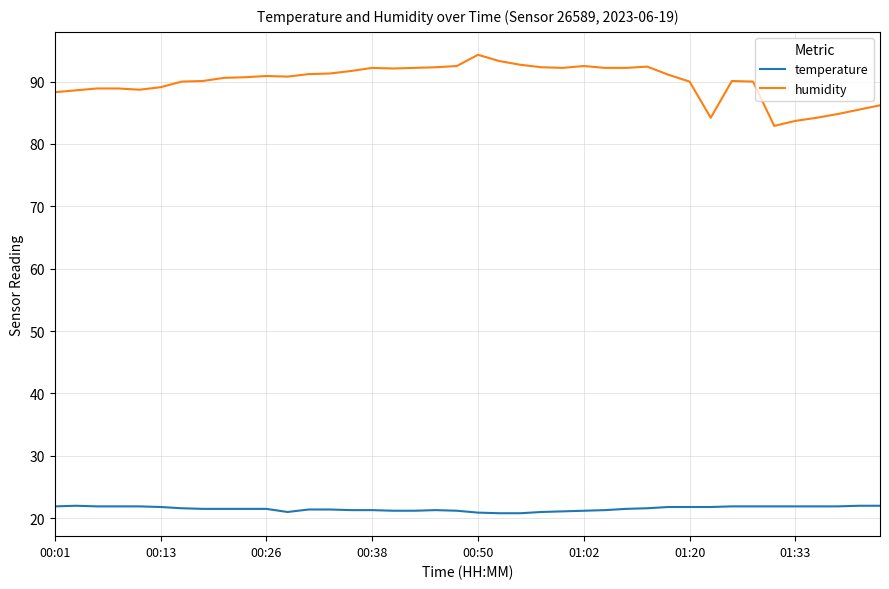

True or false: temperature and humidity cross at least once.

False